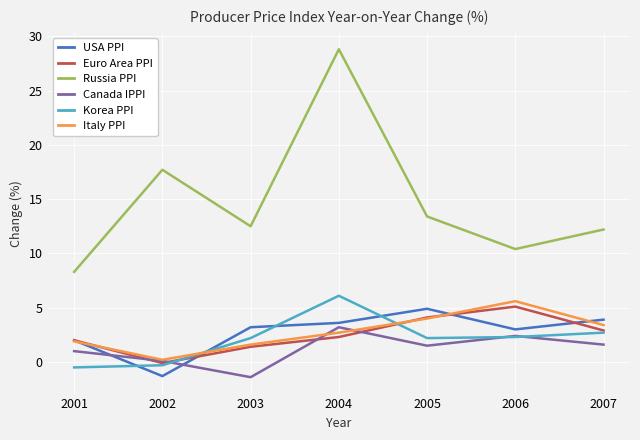

The Canada IPPI series shows 1.0 at 2001. True or false?

True